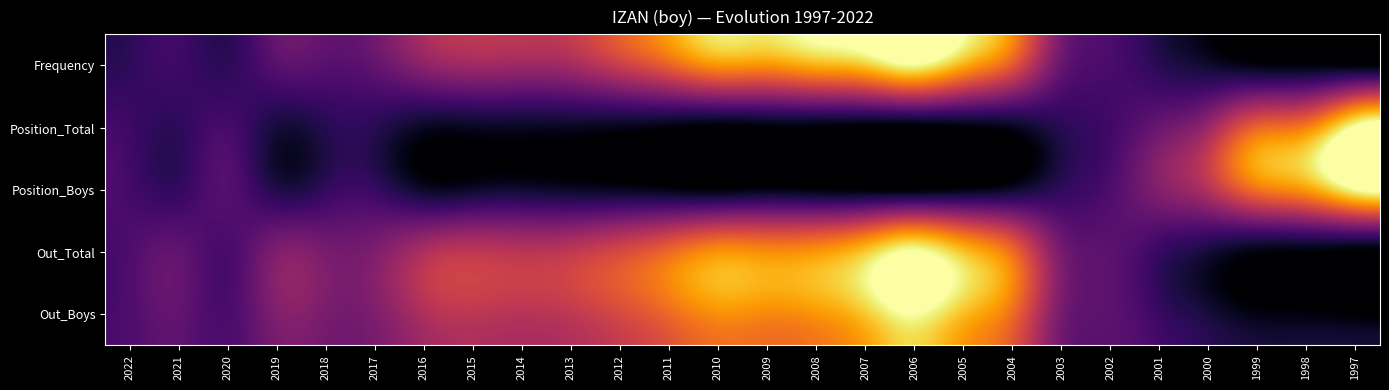

Which series changed the most between 2014 and 2001?

Out_Total